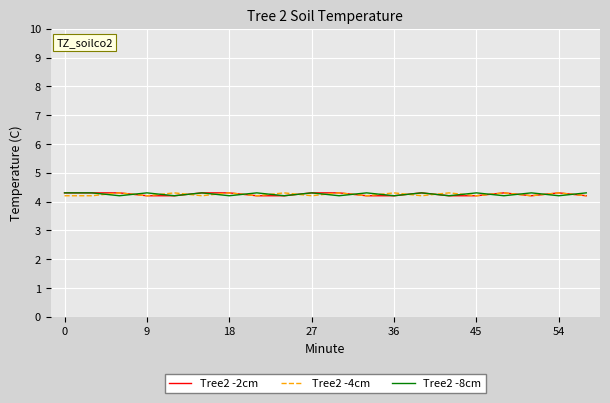

List the series in order of their overall mean, highest first.

Tree2 -8cm, Tree2 -2cm, Tree2 -4cm